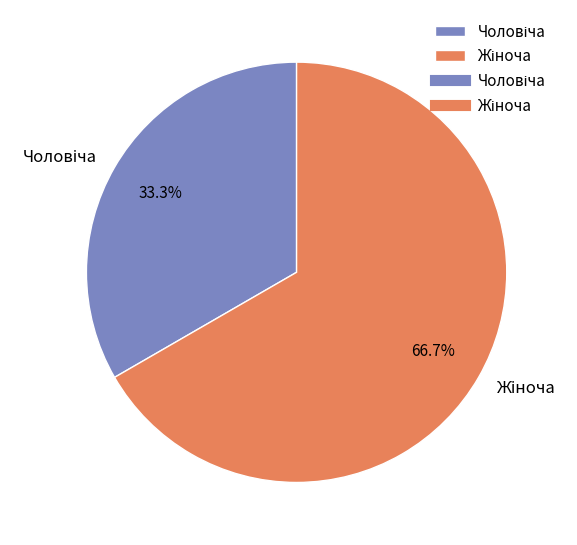

Does any single category account for the majority?

Yes